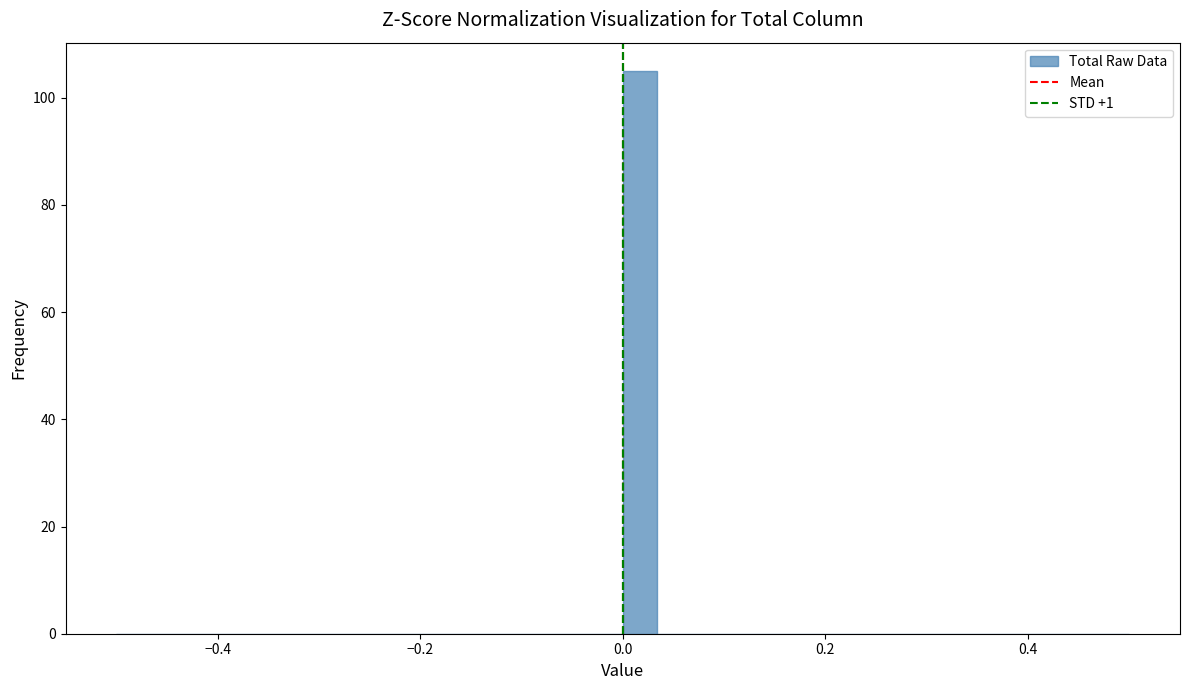

Around what value on the x-axis is the tallest bar? Give the approximate position of its centre, as read against the axis.

0.02